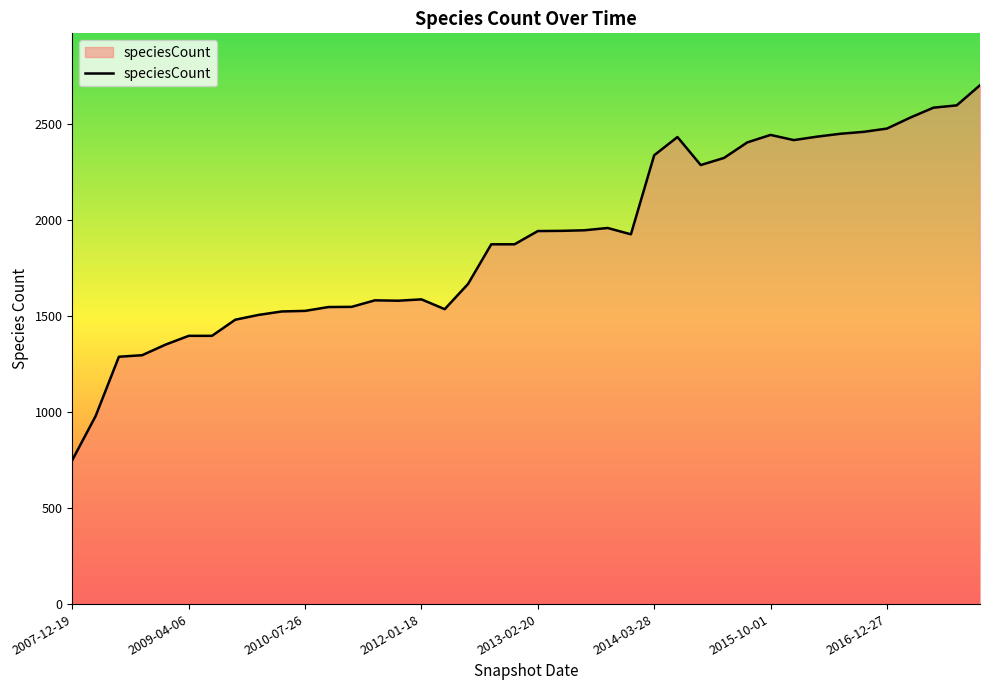

Count the number of categories in the chart.

40